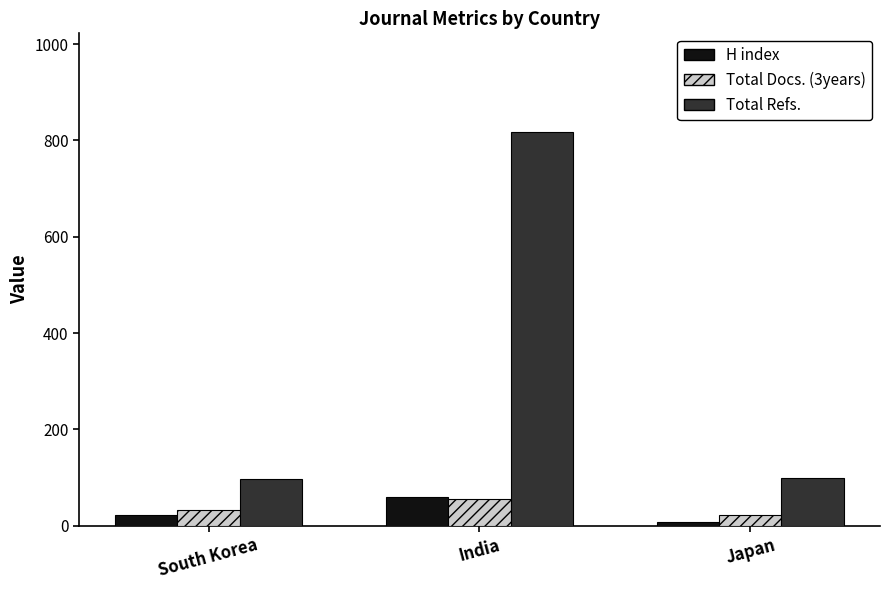

How many bars are there in total?

9